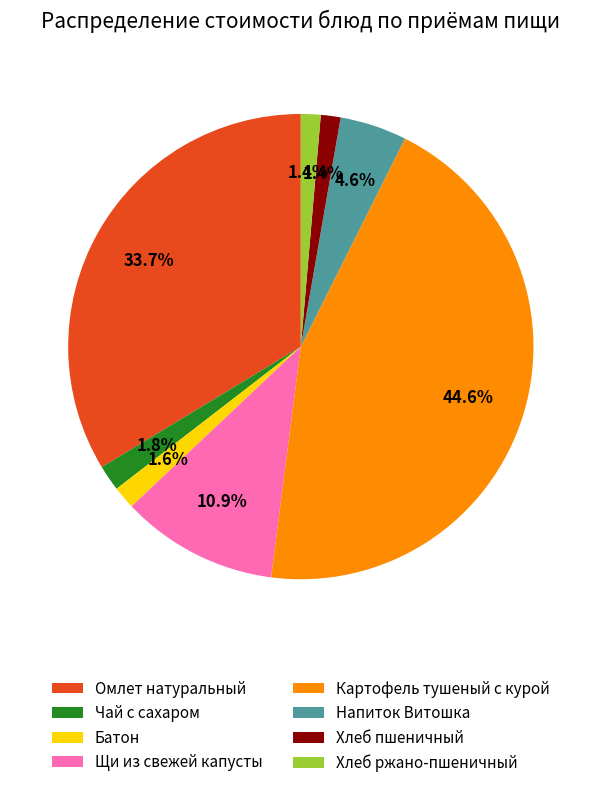

How many segments does this pie chart have?

8